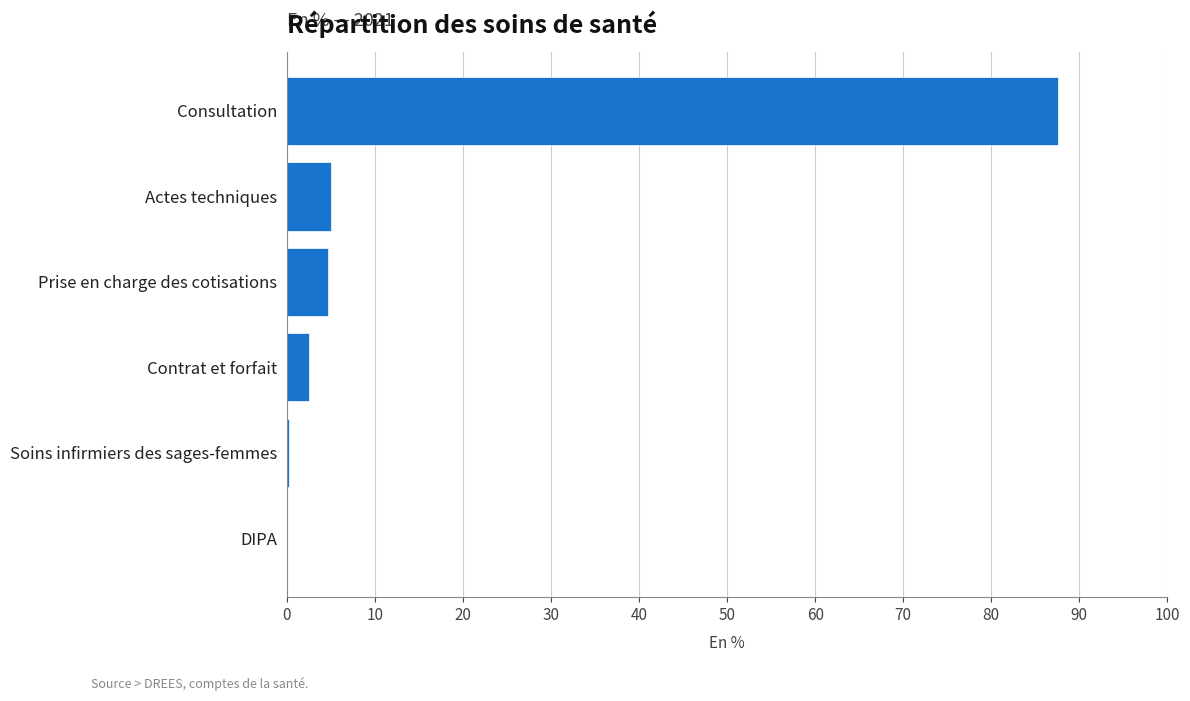

How many categories are shown in the chart?

6